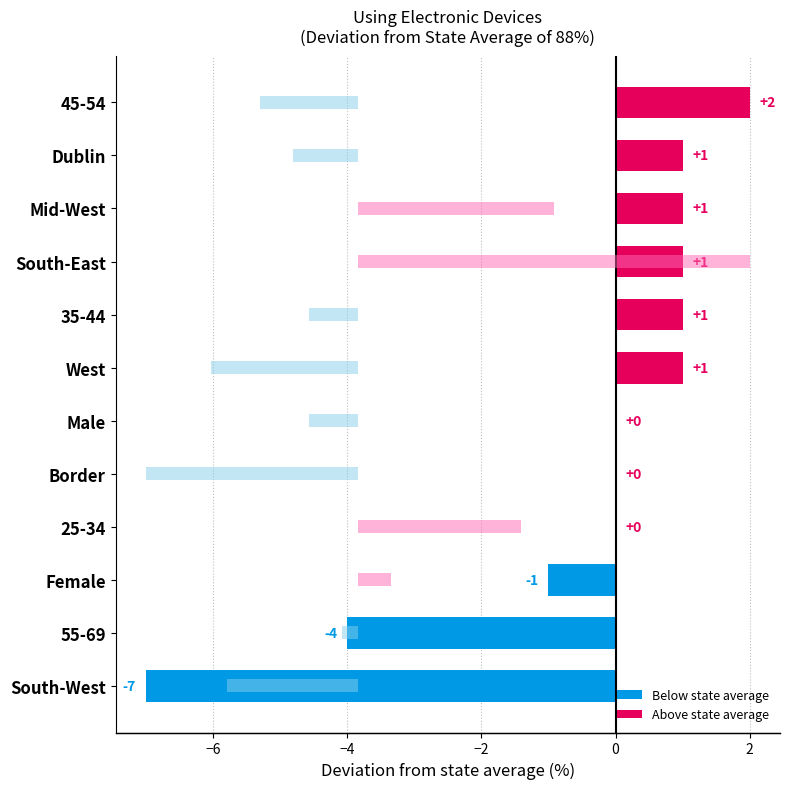

The From a family member/friend series shows -10 at 45-54. True or false?

False